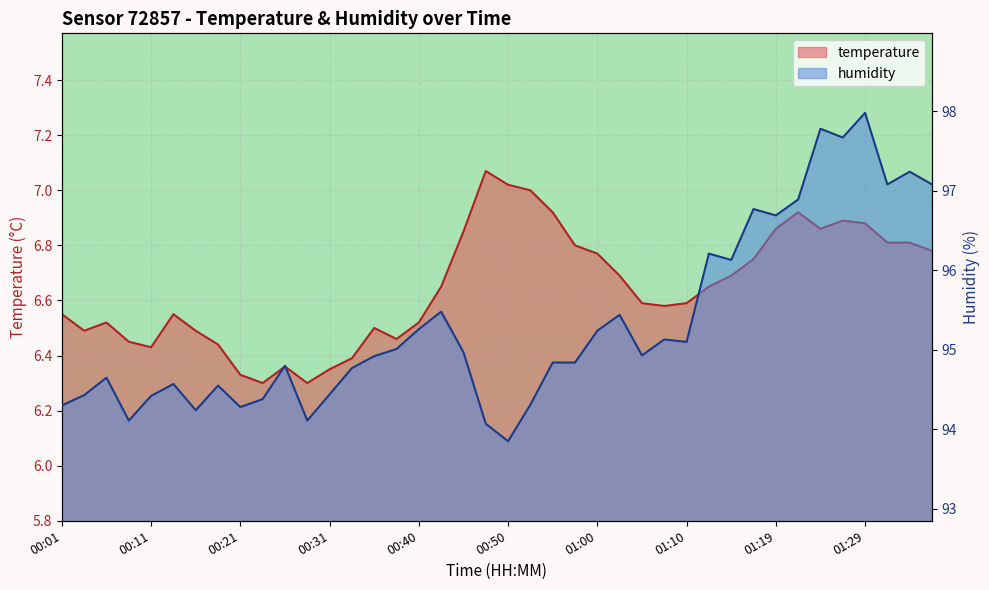

Does the chart display data point markers on the line(s)?

No